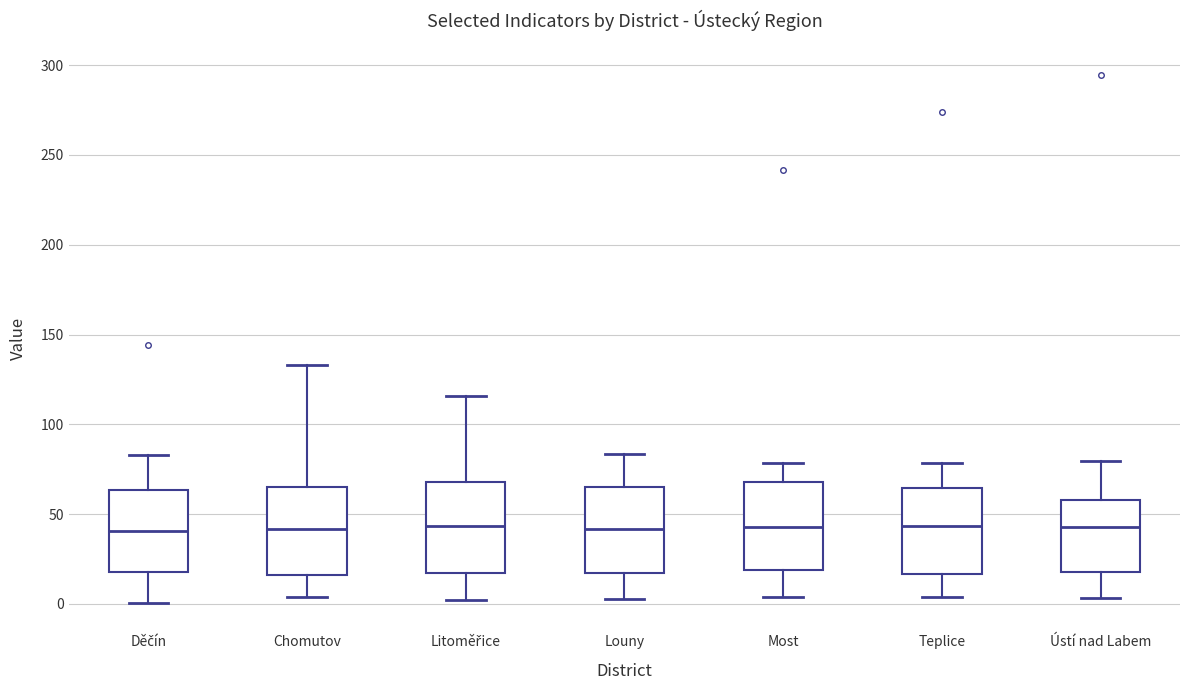

Reading left to right, transcribe this box plot: for each box, give where its median line is, the range the box spans, and where its two whiskers end, as read against the y-axis. The values are not printed on the chart, so give them approximately, as read against the axis.

Děčín: median 40, box 20 to 65, whiskers 0 to 85
Chomutov: median 40, box 15 to 65, whiskers 5 to 135
Litoměřice: median 45, box 15 to 70, whiskers 0 to 115
Louny: median 40, box 15 to 65, whiskers 5 to 85
Most: median 45, box 20 to 70, whiskers 5 to 80
Teplice: median 45, box 15 to 65, whiskers 5 to 80
Ústí nad Labem: median 45, box 20 to 60, whiskers 5 to 80